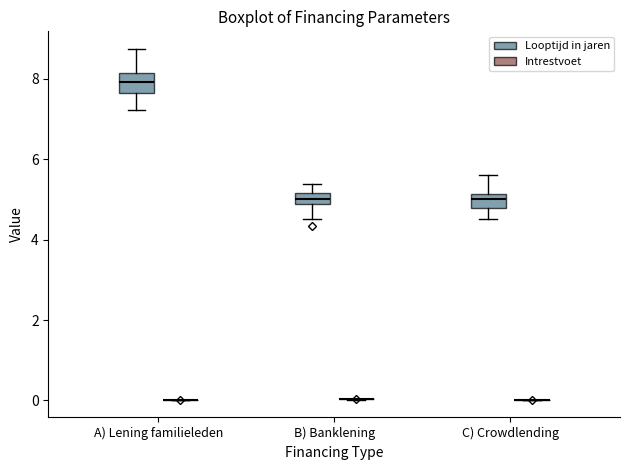

Where does the lower whisker of the box for A) Lening familieleden (Looptijd in jaren) end on the y-axis? The values are not printed on the chart, so give them approximately, as read against the axis.

7.2